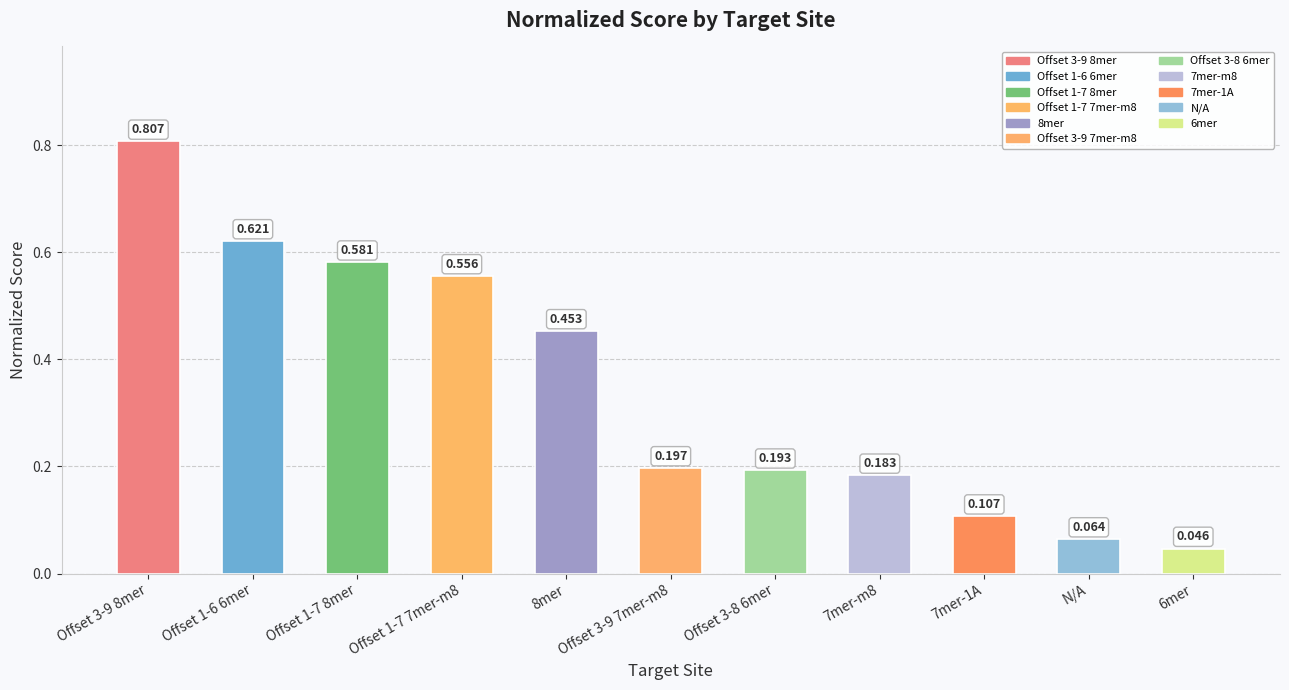

List the labels in order of value, largest first.

Offset 3-9 8mer, Offset 1-6 6mer, Offset 1-7 8mer, Offset 1-7 7mer-m8, 8mer, Offset 3-9 7mer-m8, Offset 3-8 6mer, 7mer-m8, 7mer-1A, N/A, 6mer